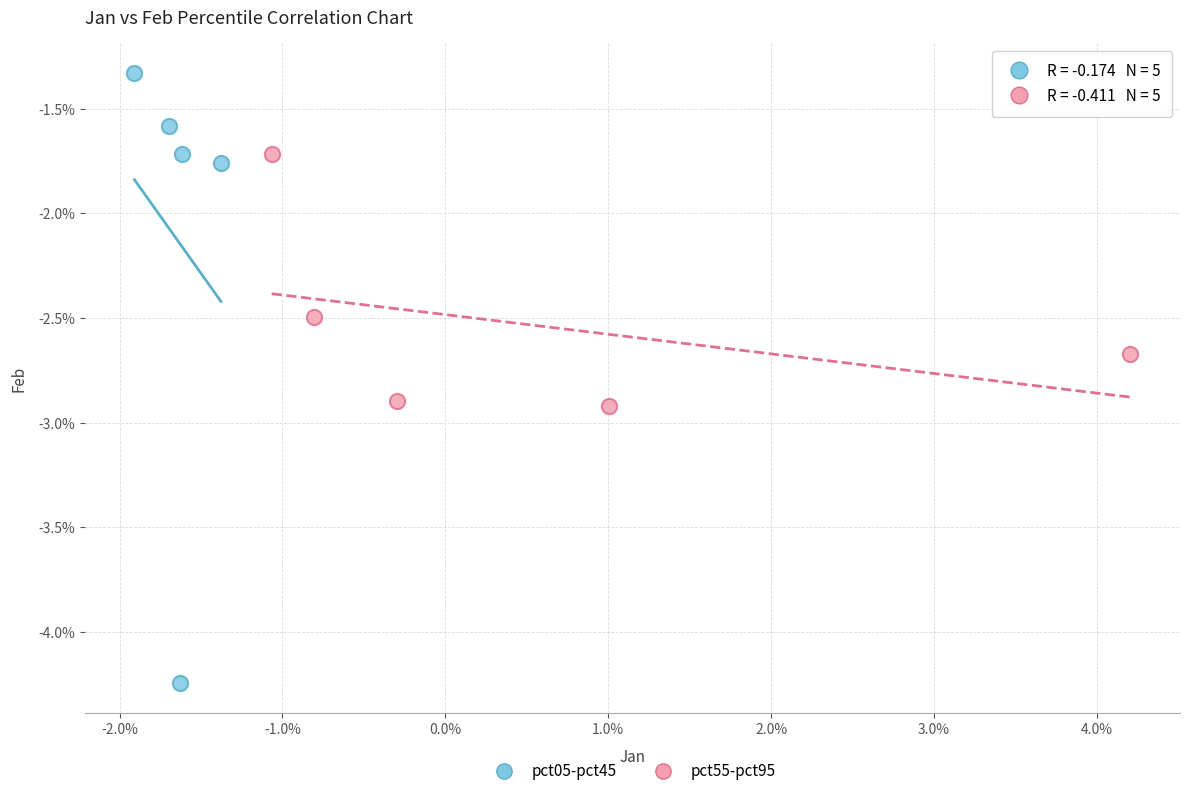

What are all the series names shown in the legend?

pct05-pct45, pct55-pct95